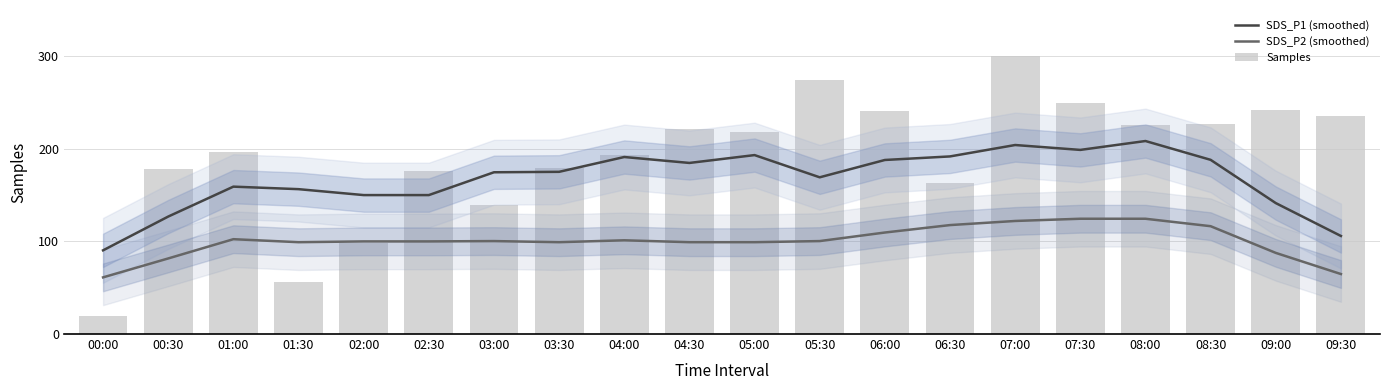

What is the difference between the SDS_P1 (smoothed) values at 03:00 and 08:00?

33.8